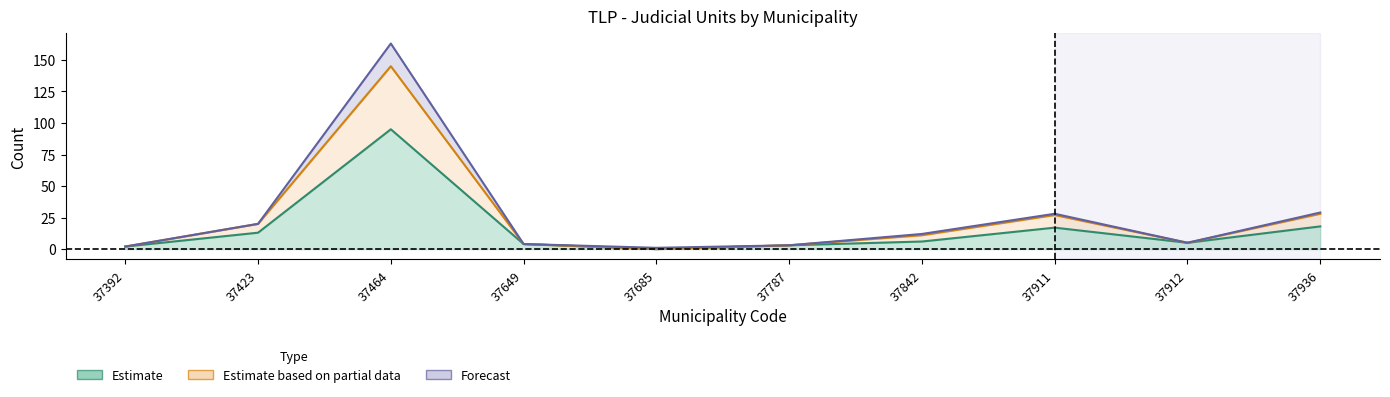

The Lr Efet series shows 3 at 37392. True or false?

False